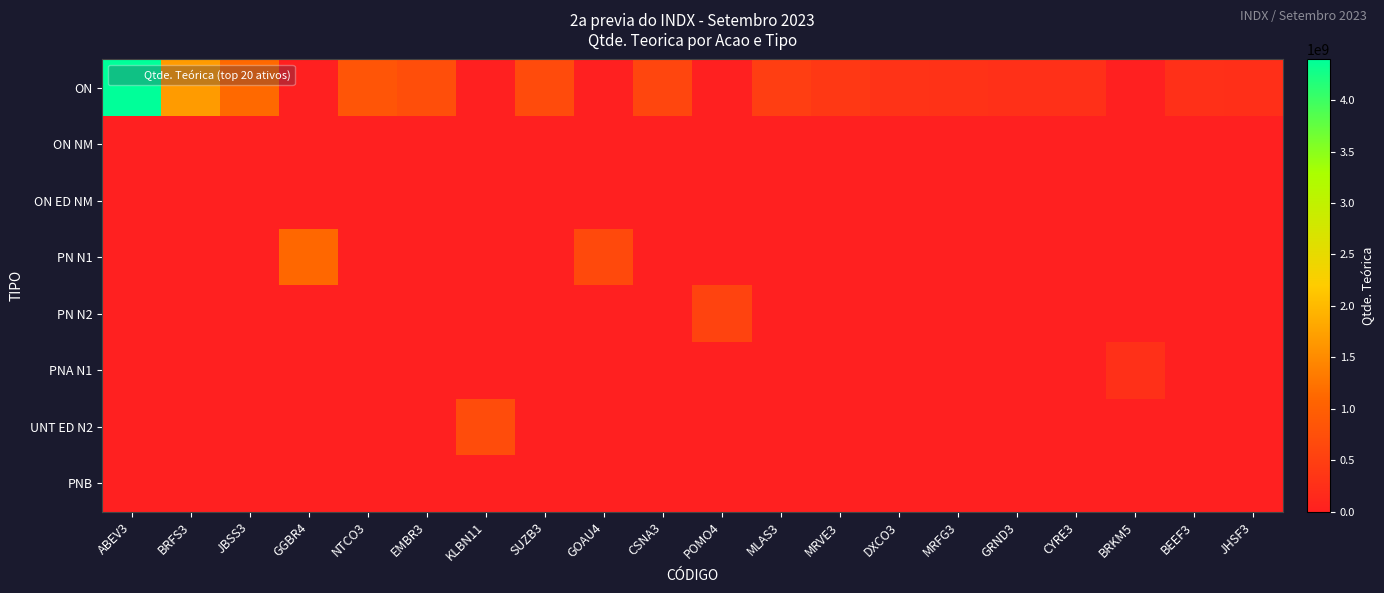

Which series has the widest spread of values?

ON